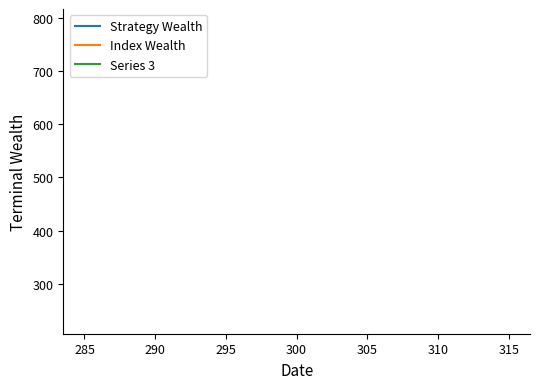

True or false: Index Wealth has a value of 107 at 300.

False